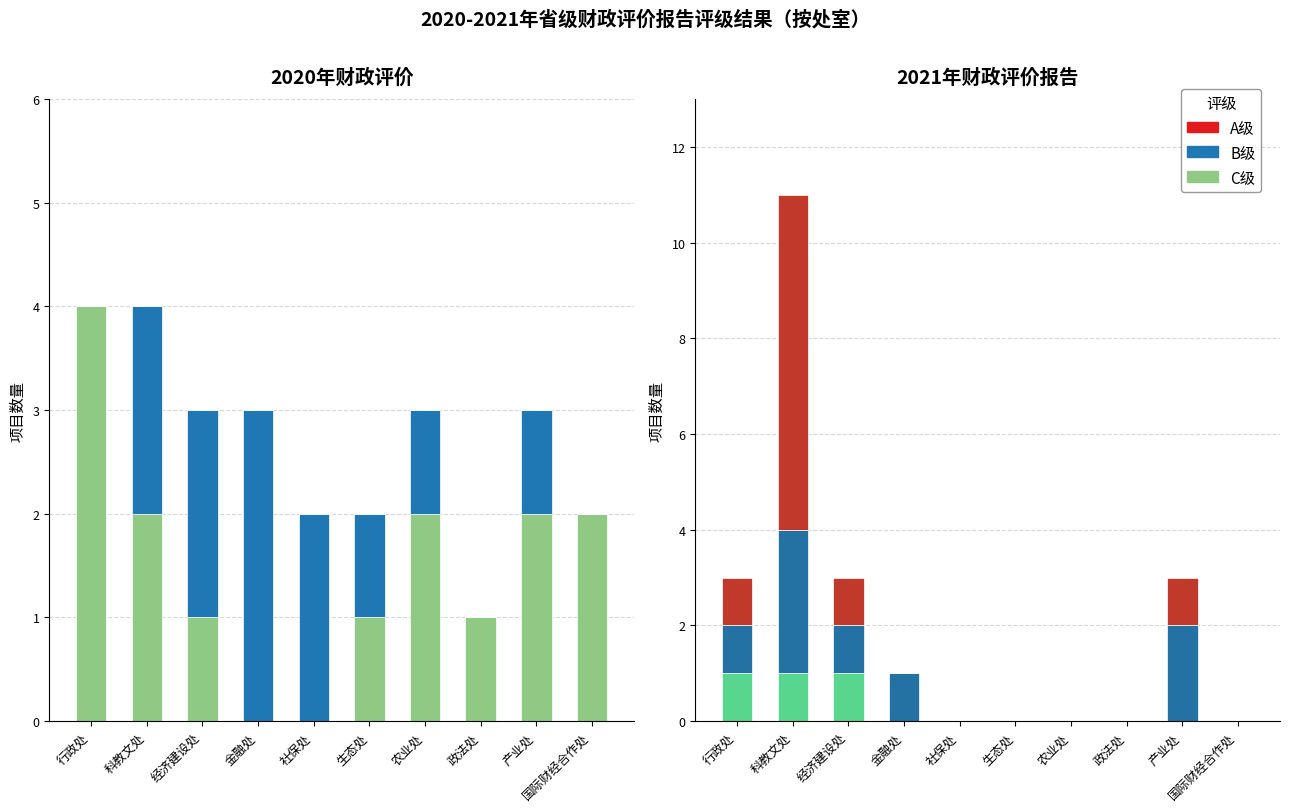

List the series in order of their peak value, lowest first.

C, B, A